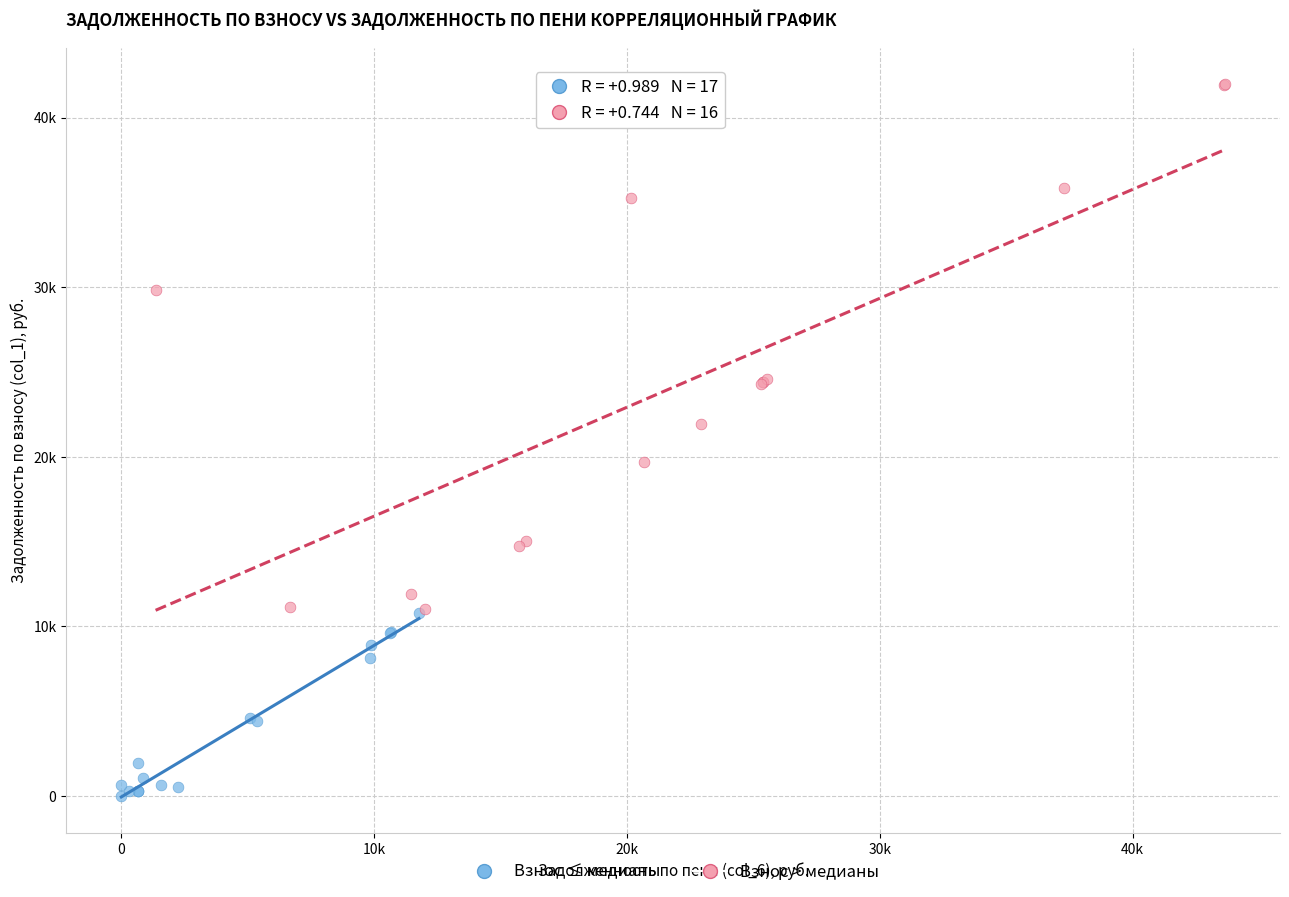

Which series has the widest spread of Y values?

Взнос > медианы